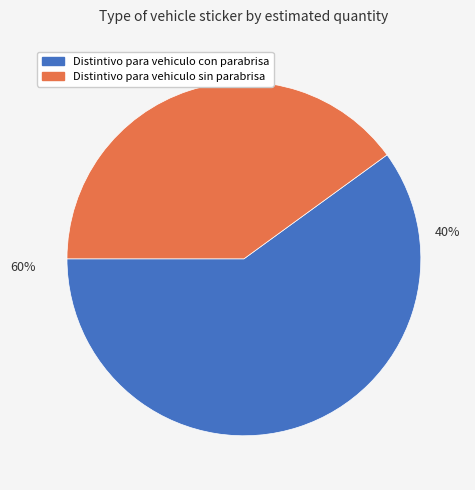

Which category has the biggest portion of the pie?

Distintivo para vehiculo con parabrisa